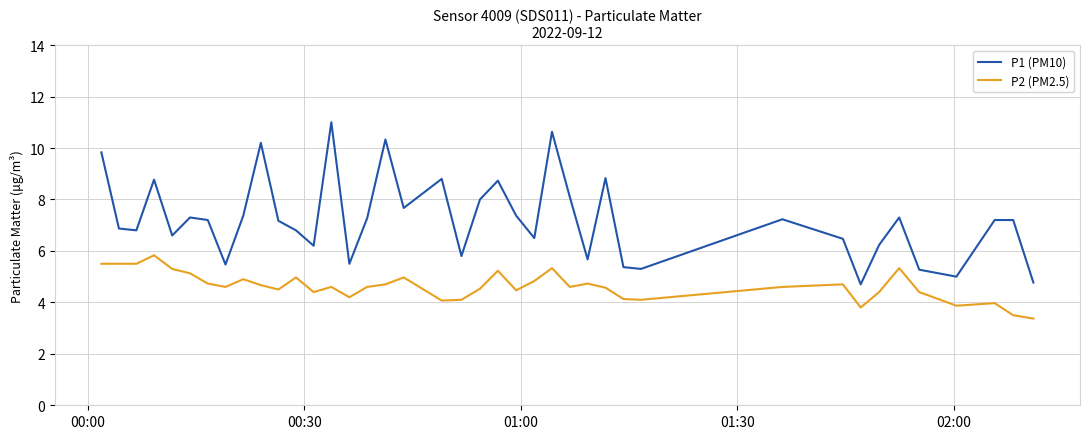

Which series has the widest spread of values?

P1 (PM10)